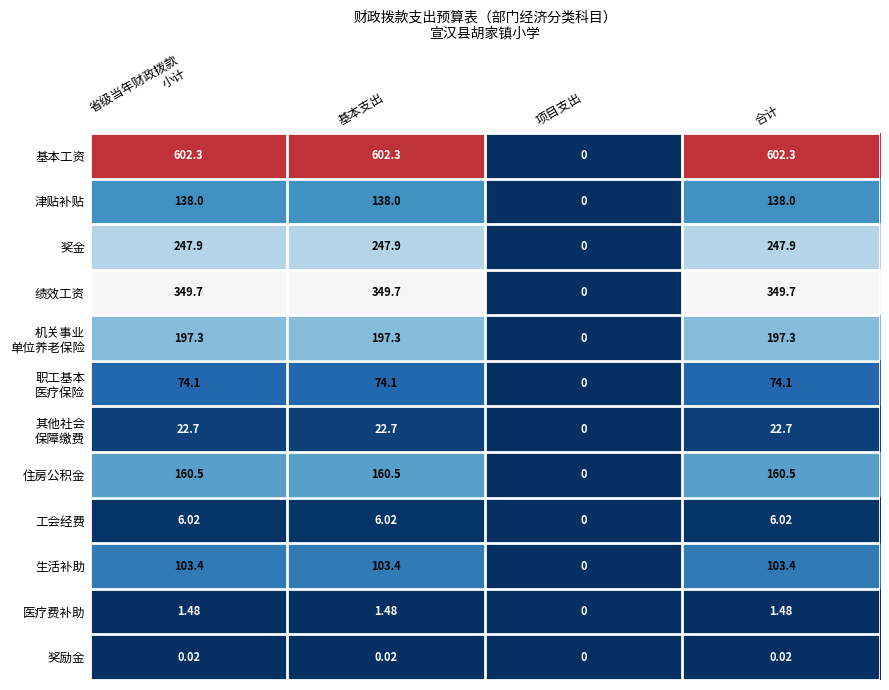

Which series has the largest total across all categories?

基本工资